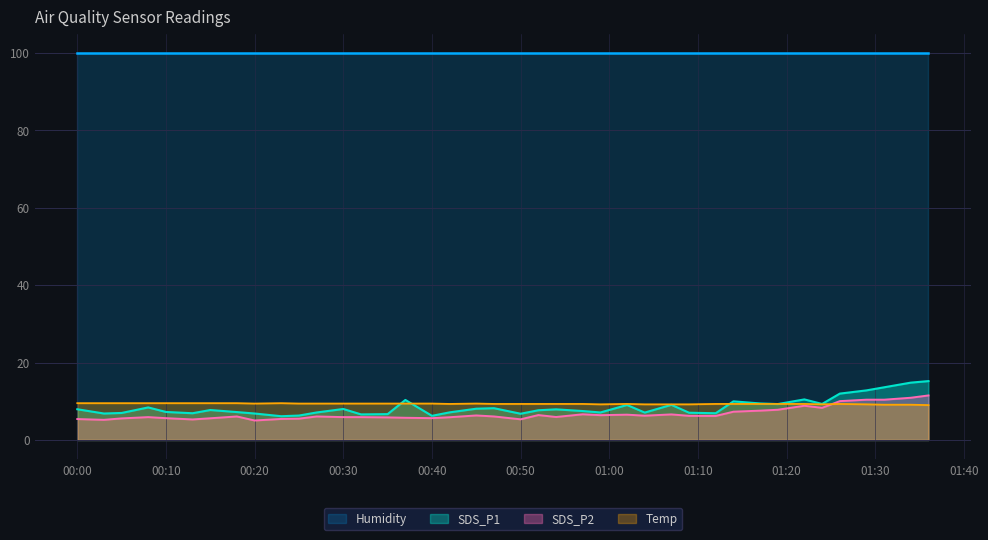

Between 2022/04/24 00:23 and 2022/04/24 00:42, which is larger?

2022/04/24 00:42